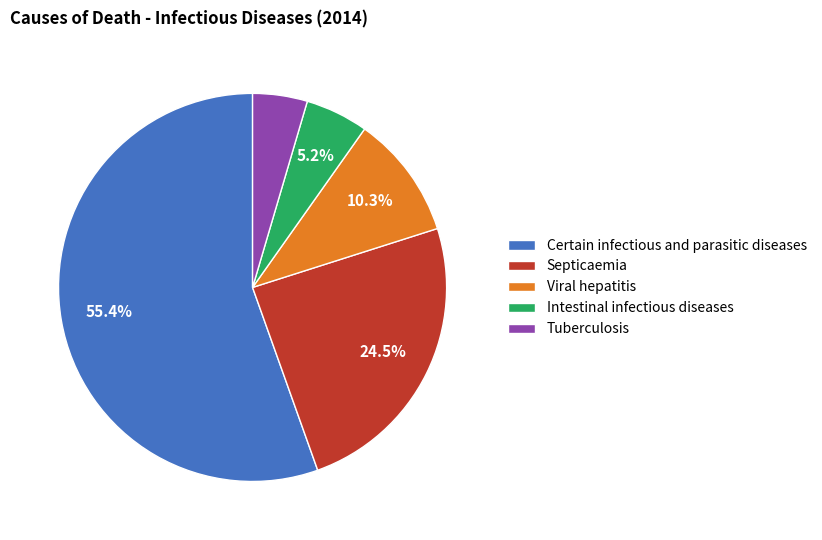

To the nearest percent, what portion does Viral hepatitis represent?

10%